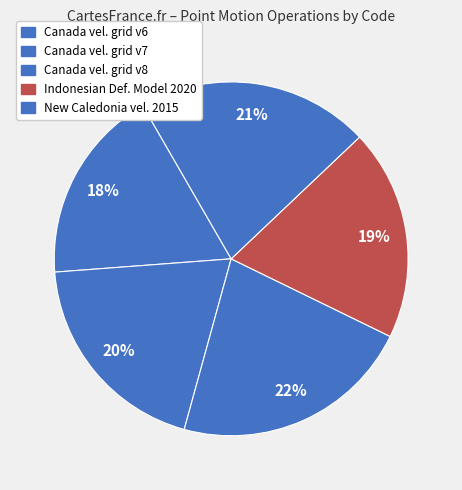

Which category has the smallest portion of the pie?

Canada velocity grid v6